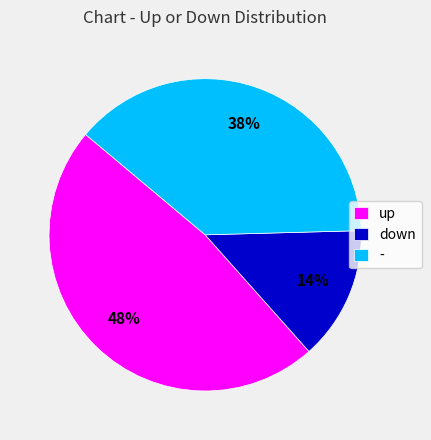

Count the number of slices in the pie.

3